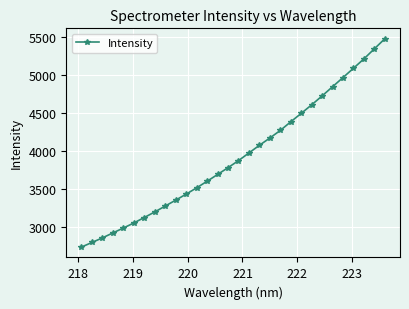

What is the value of the 11th point from the left?

3436.7